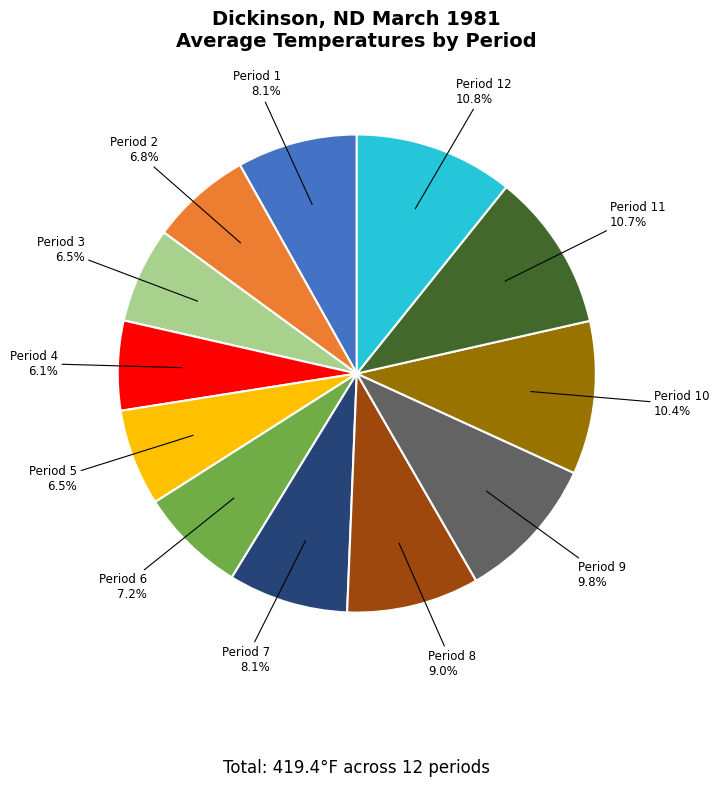

Is the sum of Period 4 and Period 12 greater than half?

No